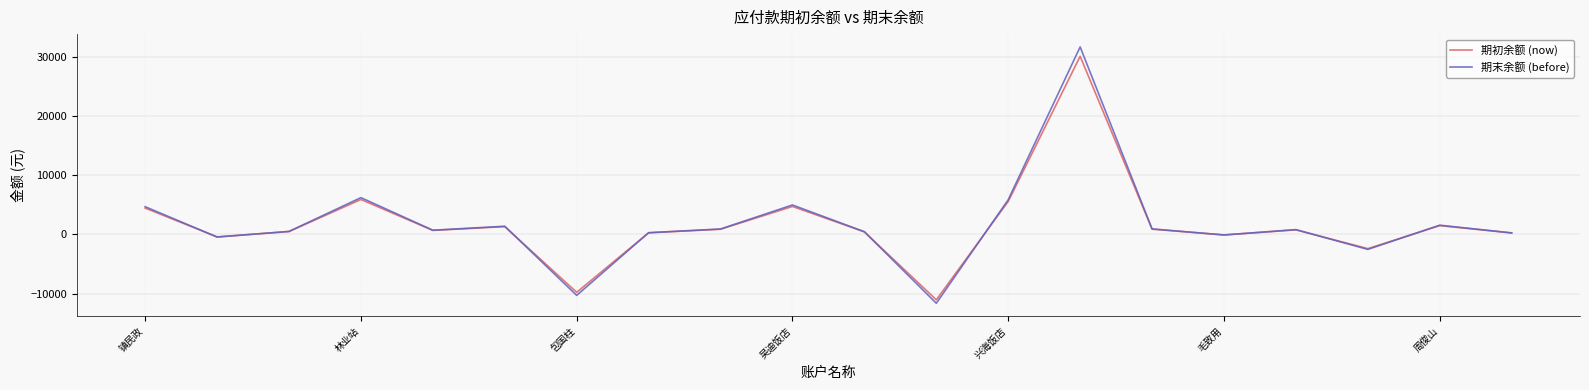

What is the minimum value for 期末余额 (before)?

-11635.0